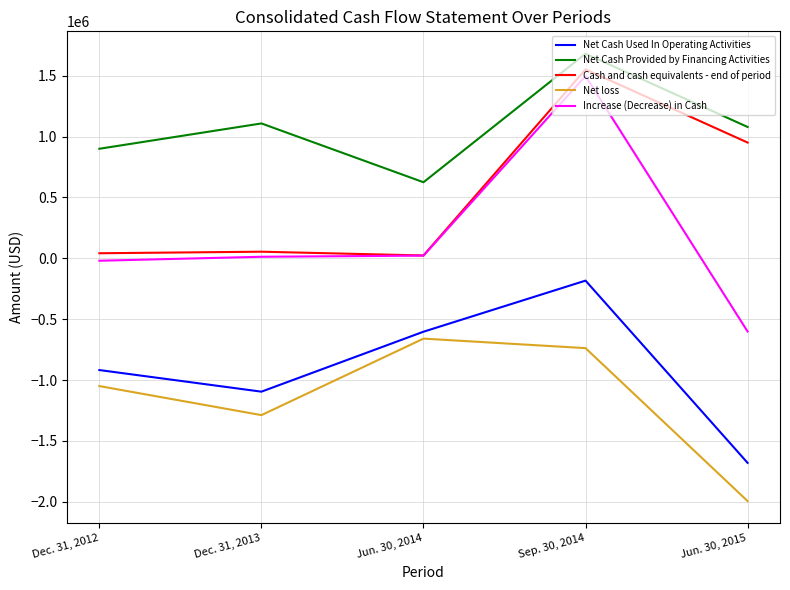

What is the spread (max minus min) of values at Sep. 30, 2014?

2418561